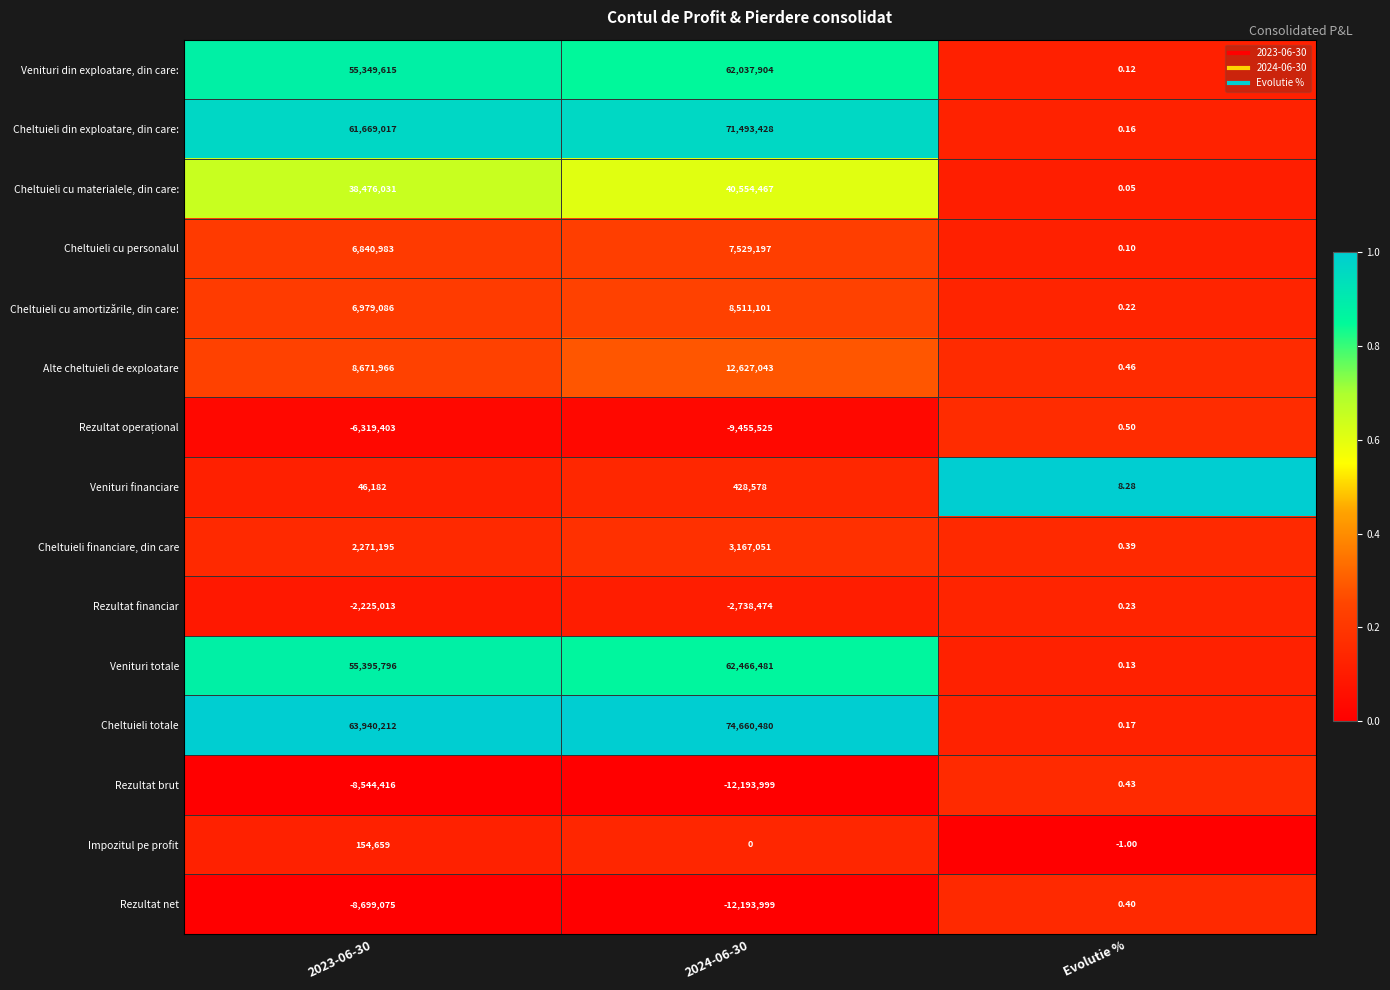

At which label does Rezultat brut first exceed -8544416?

Evolutie %